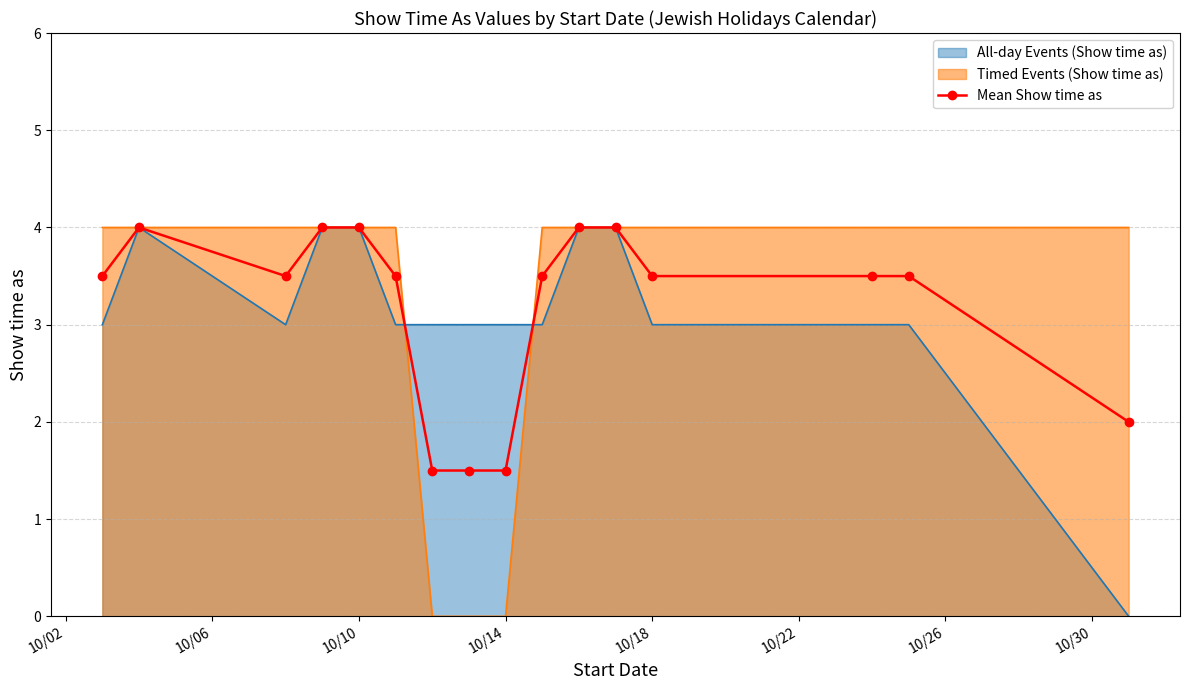

True or false: Timed Events (Show time as) has a value of 4.0 at 10/10.

True